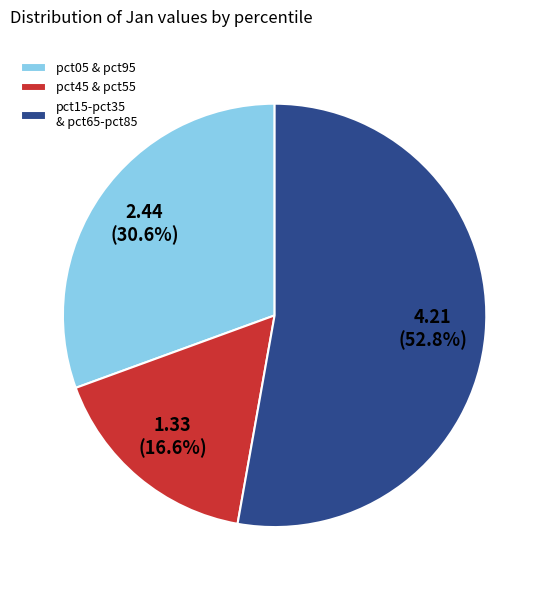

Which category has the smallest portion of the pie?

pct45 & pct55